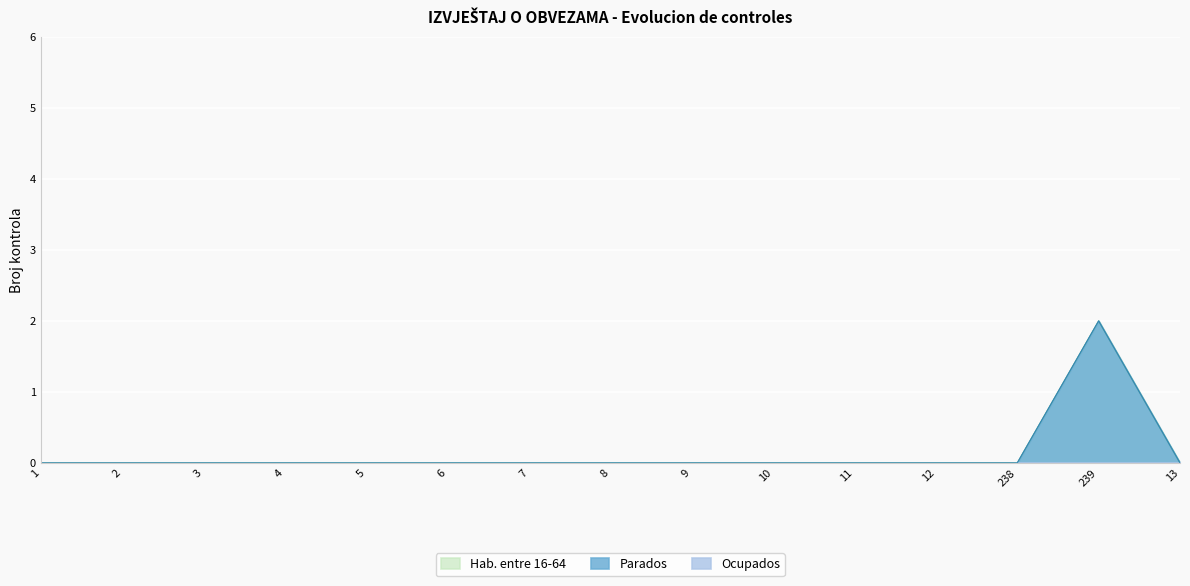

Between 2 and 239, which series saw the biggest shift?

Parados